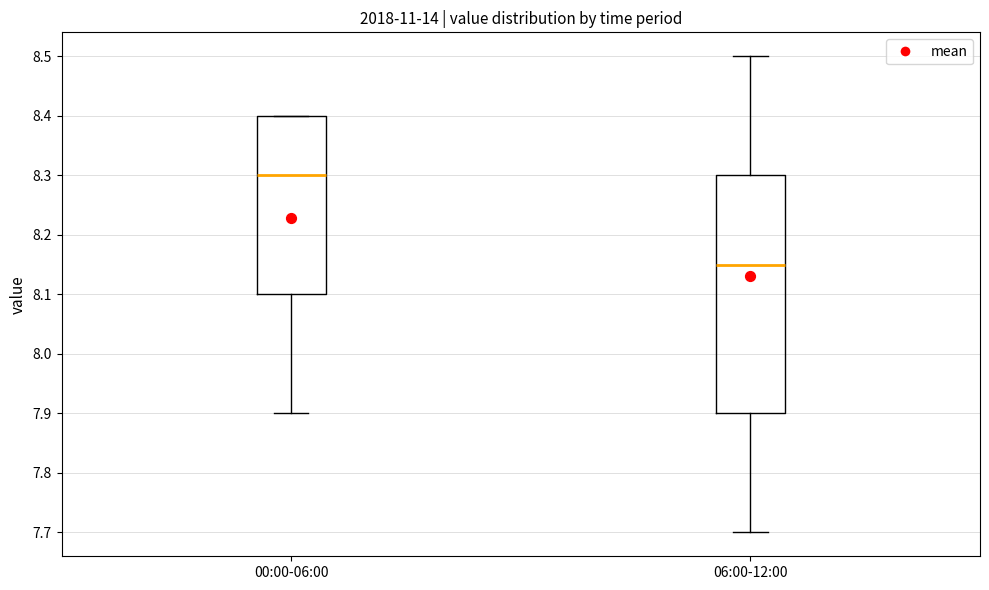

Comparing the boxes themselves (not the whiskers), which one is the tallest?

06:00-12:00